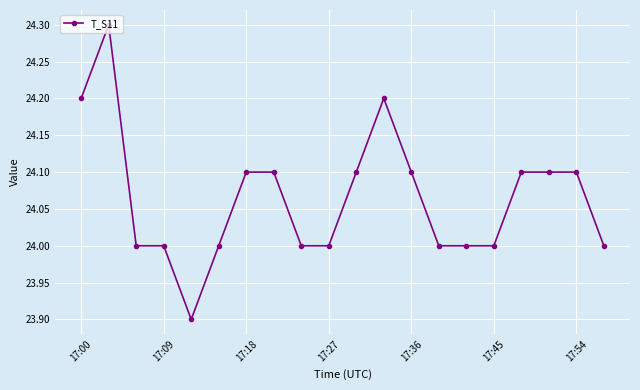

What is the greatest value displayed?

24.3